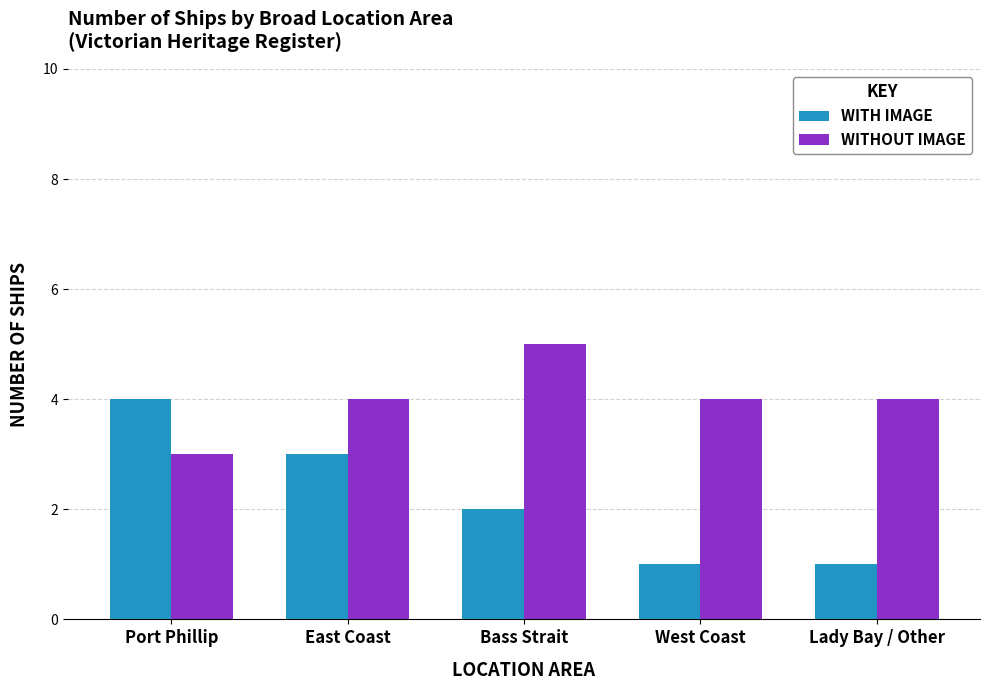

What is the greatest value displayed?

5